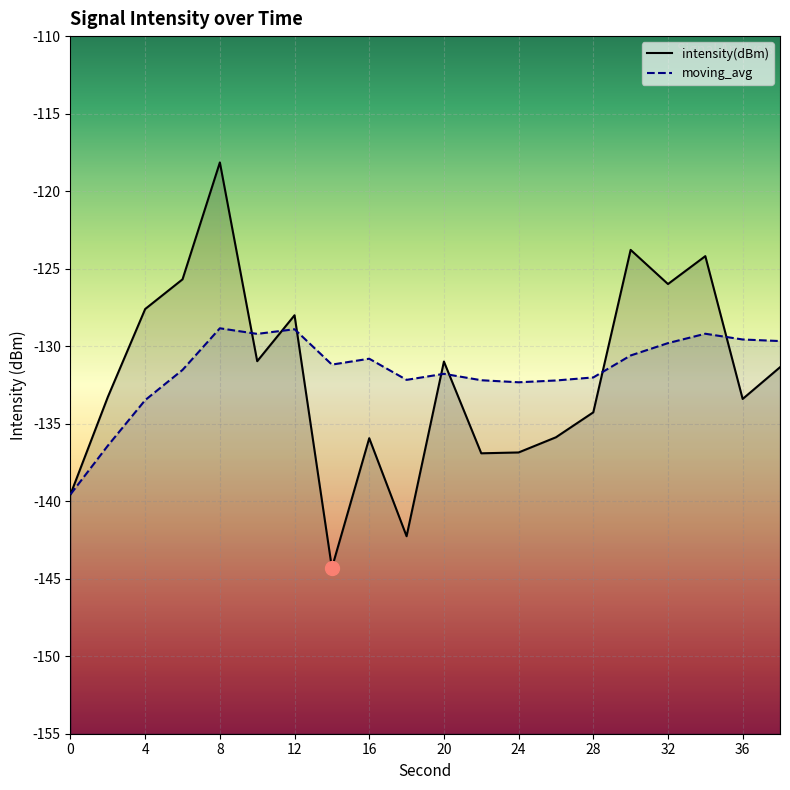

Is it true that moving_avg equals -131.5 at 6?

True